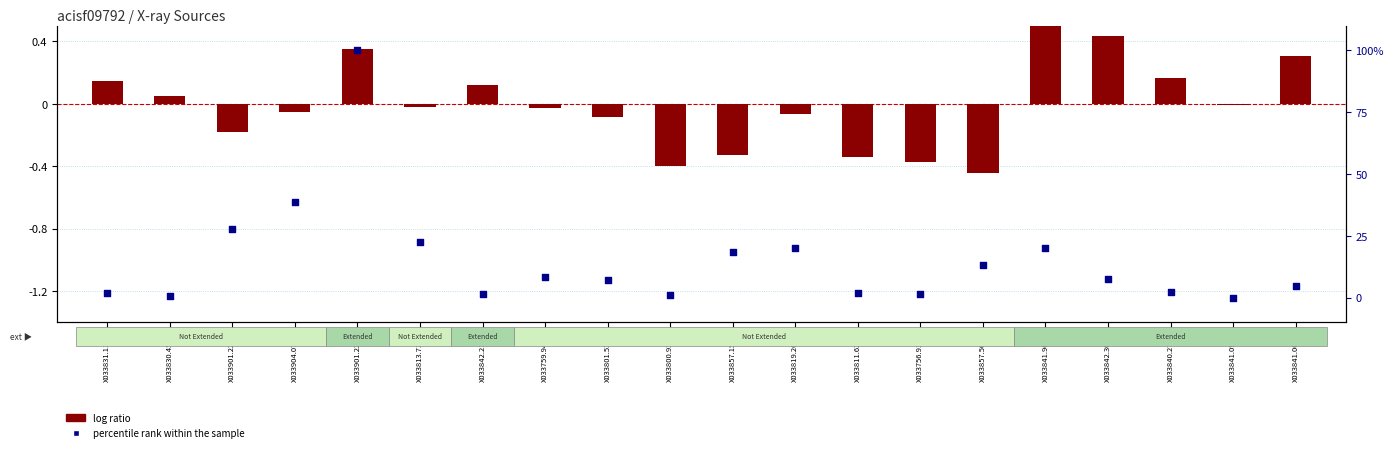

Which series reaches the maximum Y coordinate?

percentile rank within the sample